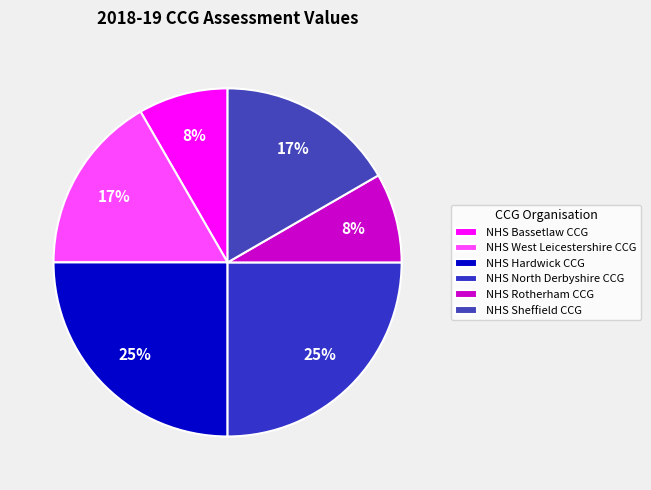

Does NHS West Leicestershire CCG account for over 50% of the chart?

No